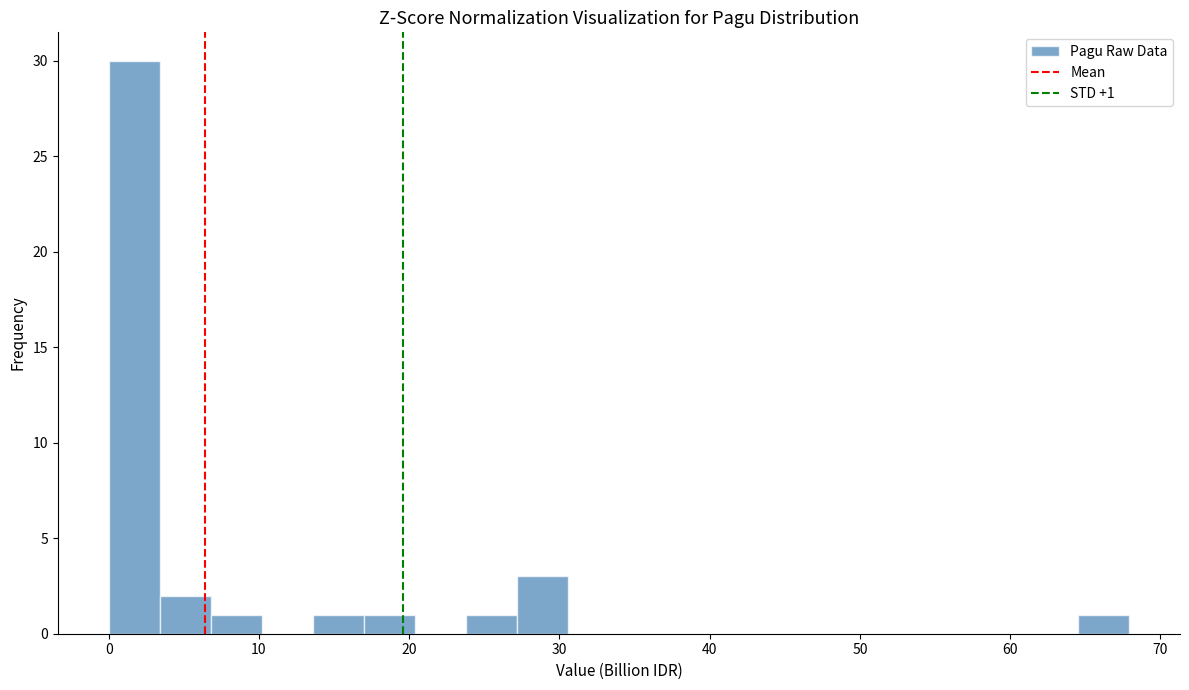

Read against the x-axis, roughly where is the centre of the tallest bar?

2